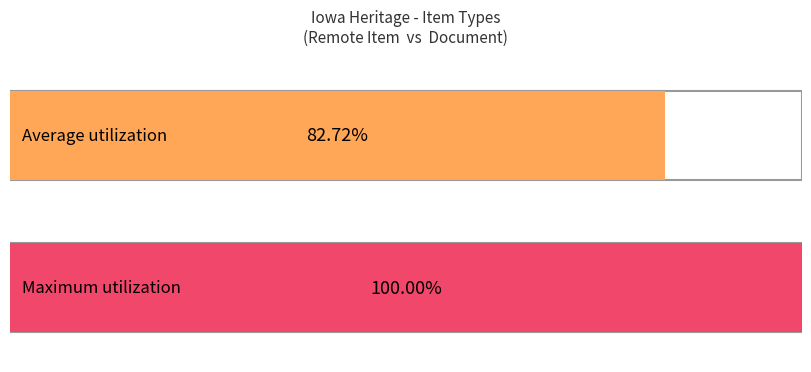

How many series are shown in this chart?

1